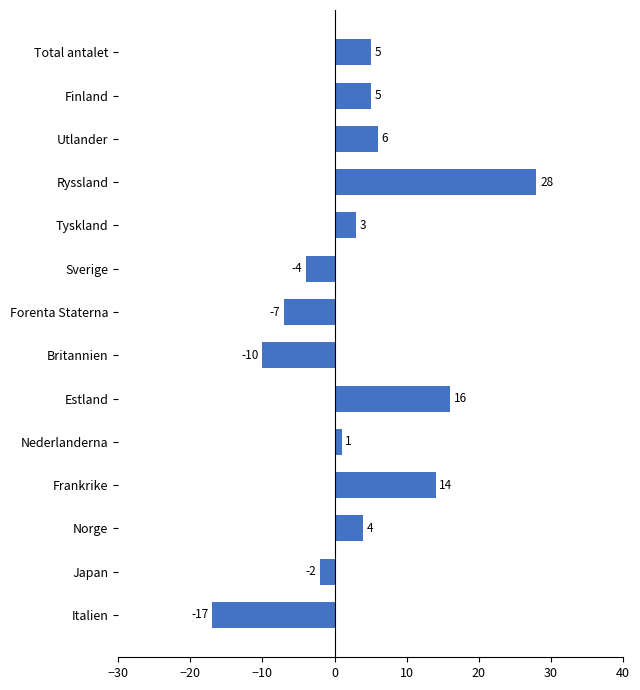

How many series are shown in this chart?

1